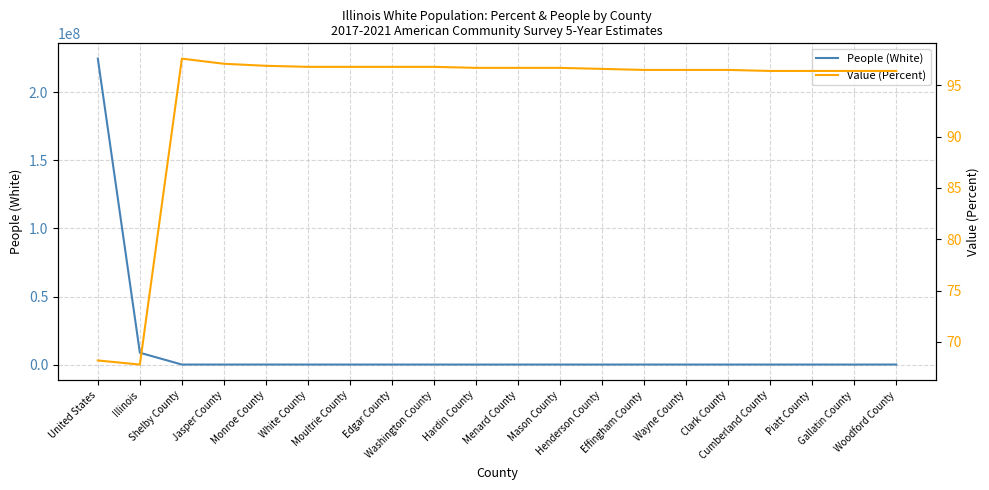

At which category does People (White) reach its first local valley?

Jasper County